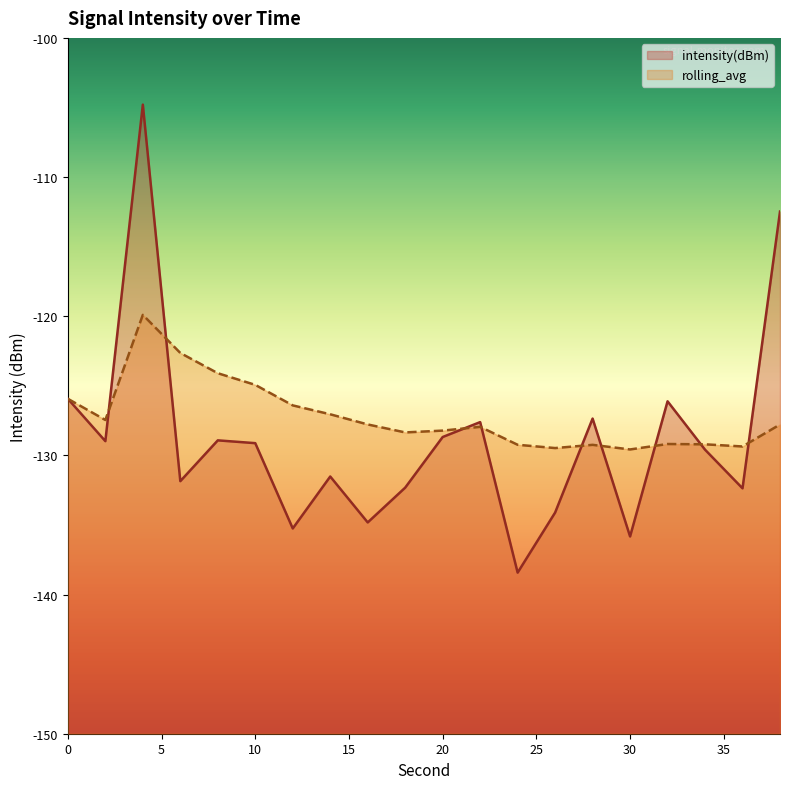

What is the difference between the maximum and minimum values in the intensity(dBm) series?

33.6